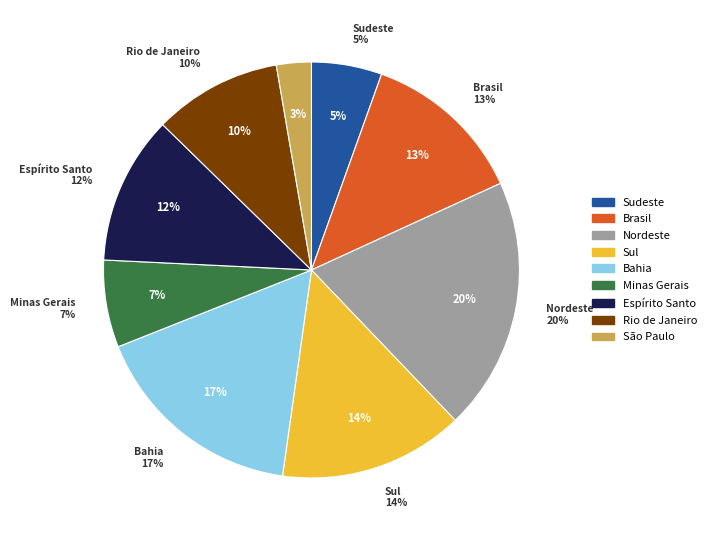

Which has a higher value, Espírito Santo (UF) or Brasil?

Brasil